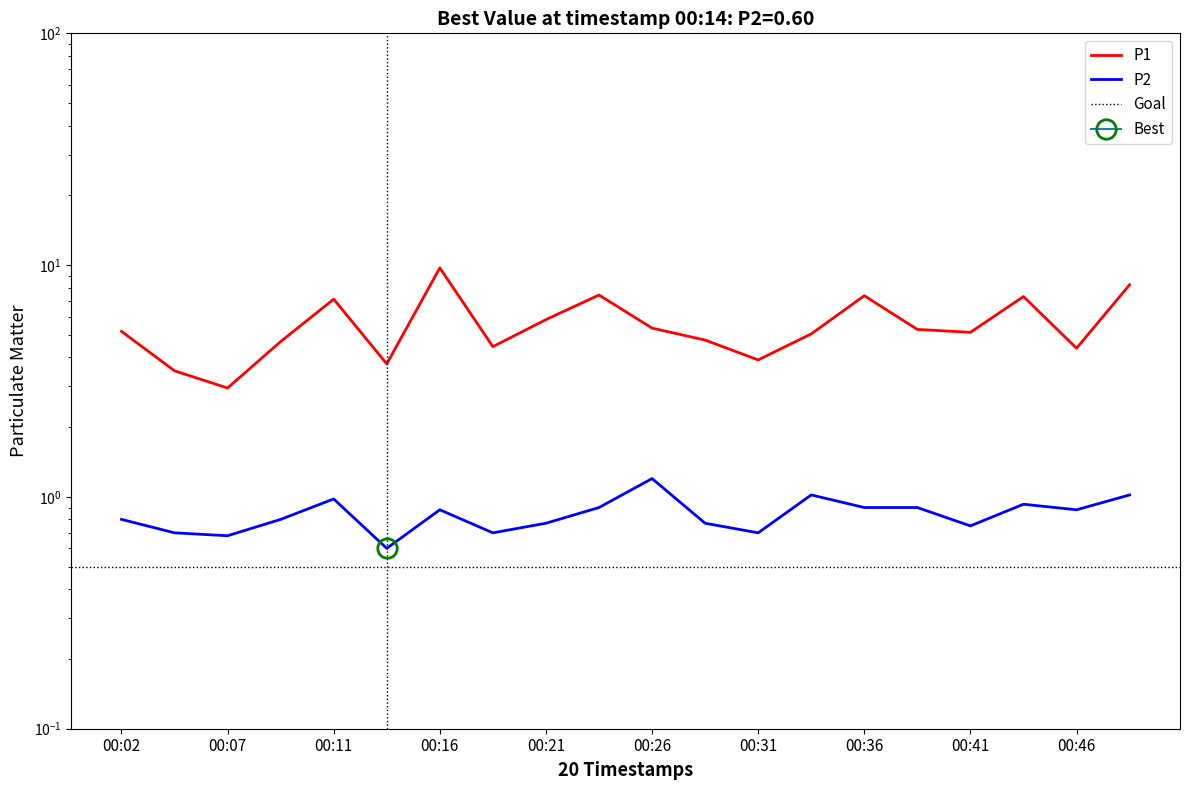

What is the maximum value for P1?

9.7